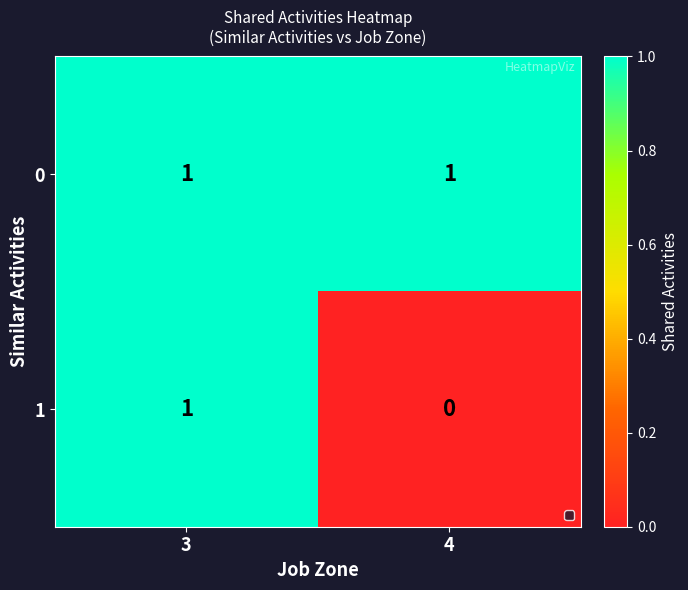

The value of 0 at 4 is 1. True or false?

True